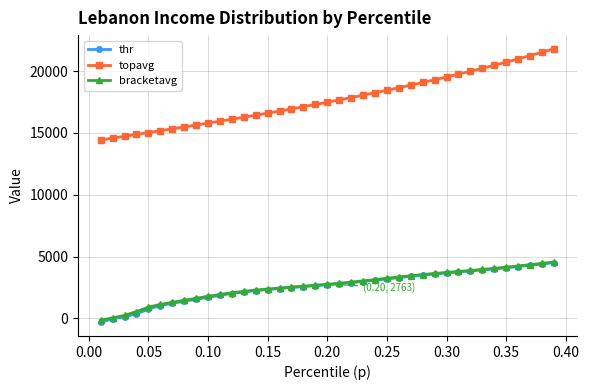

What is the value of the bracketavg point at the 2nd from the left?

46.6